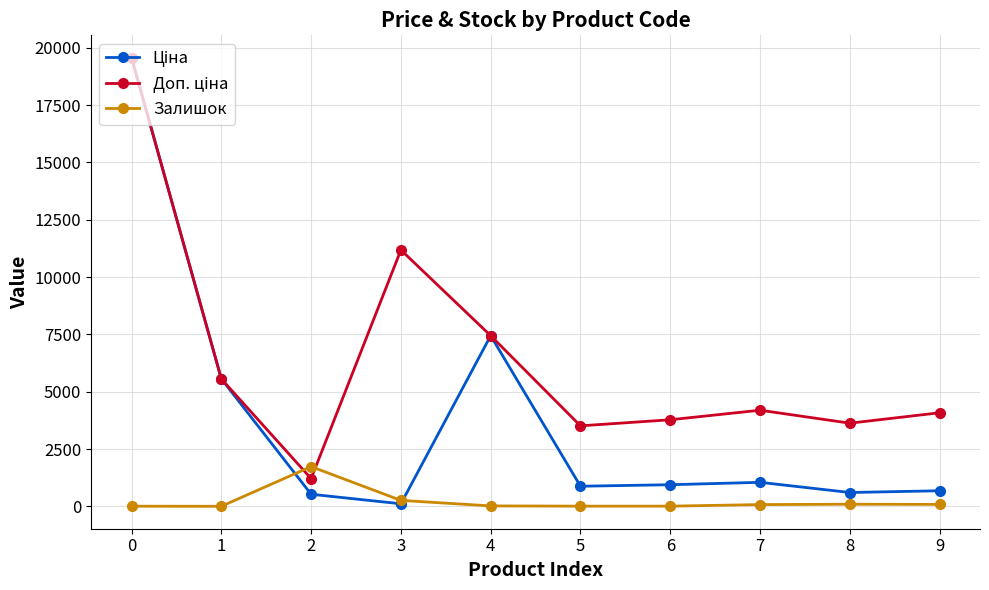

Where do Залишок and Ціна first cross each other?

1 and 2